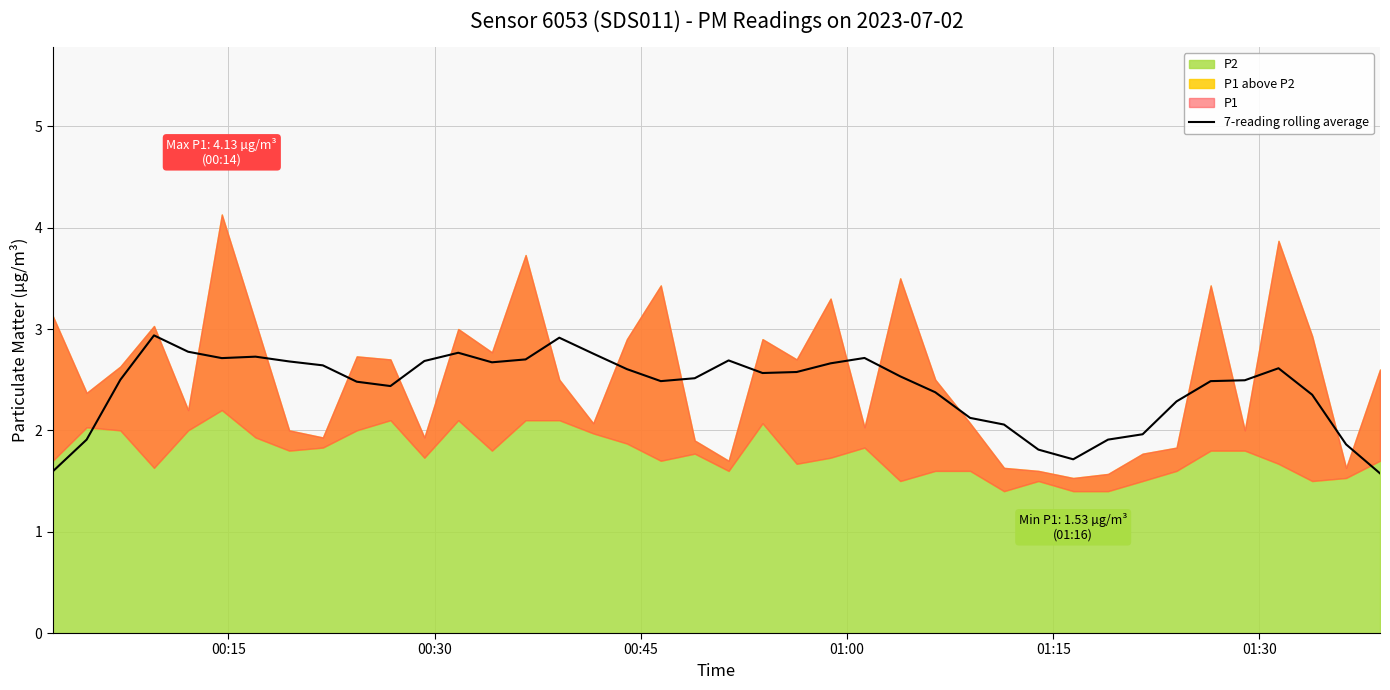

Does the chart display data point markers on the line(s)?

No